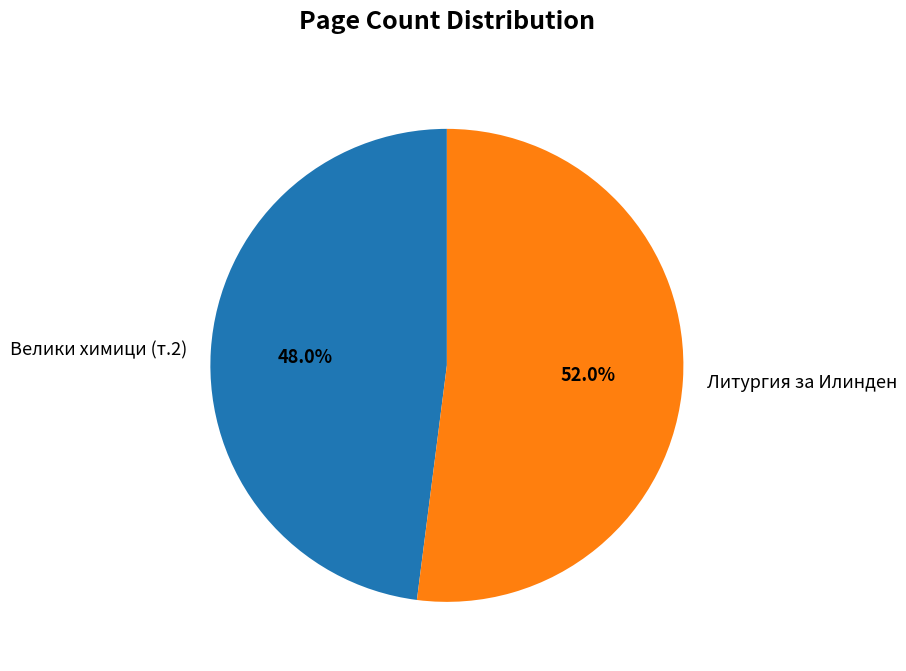

Rank the categories by value from highest to lowest.

Литургия за Илинден, Велики химици (т.2)